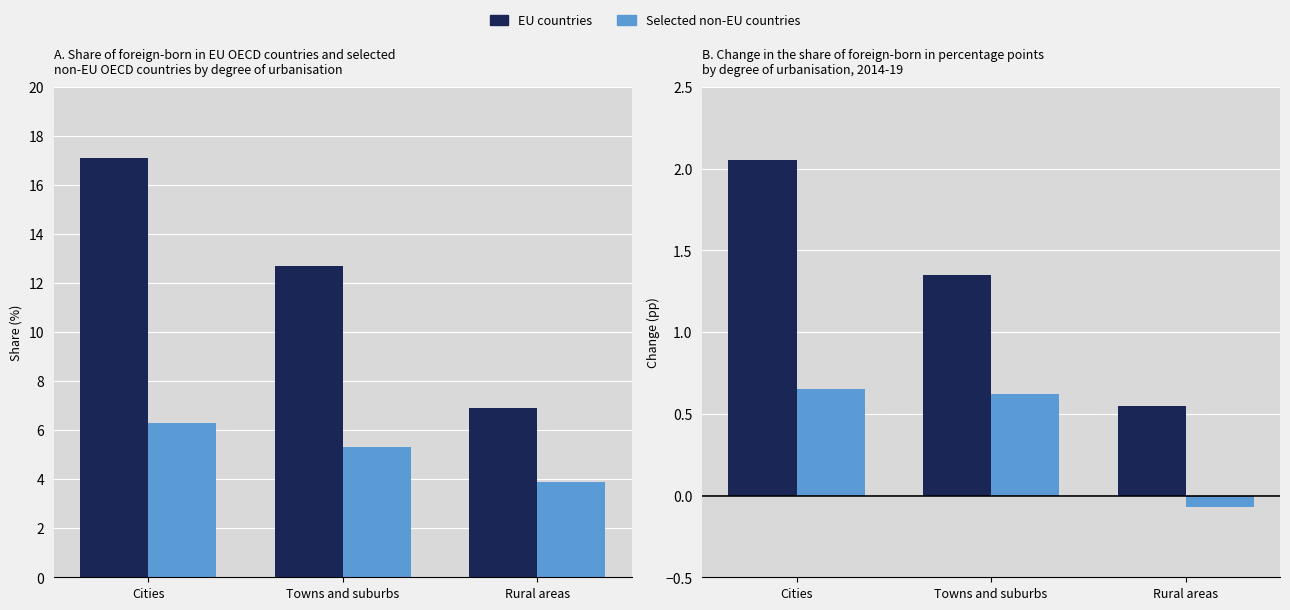

What is the approximate value of SDS_P1 at Towns and suburbs?

1.4